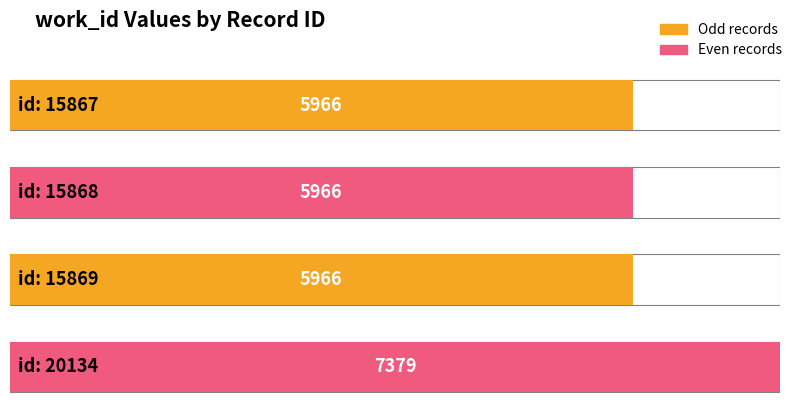

What is the average value?

6319